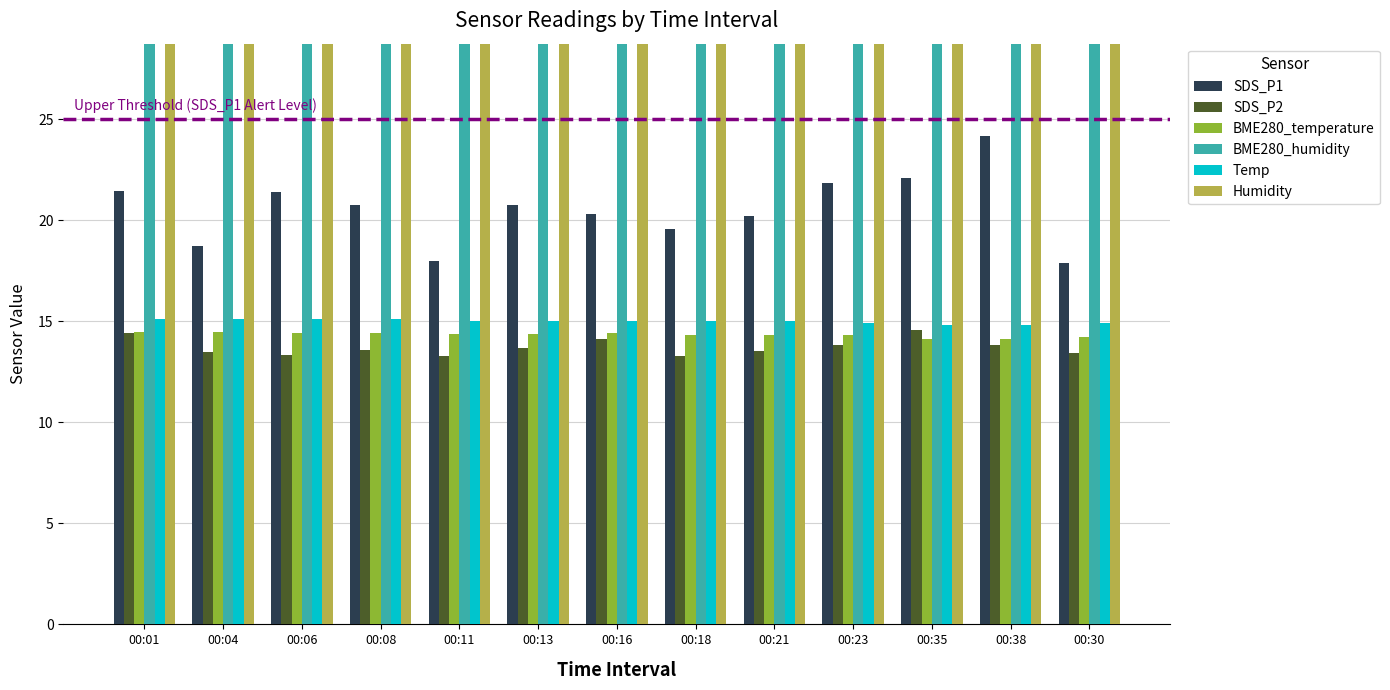

What is the value of the BME280_temperature bar at the 8th from the left?

14.3